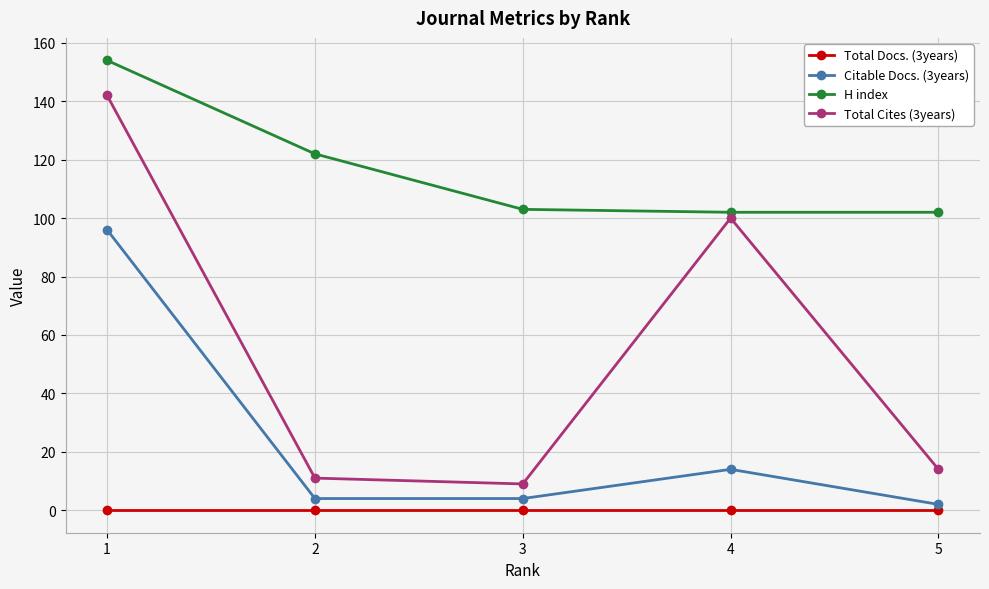

What is the difference between the maximum and minimum values in the Total Cites (3years) series?

133